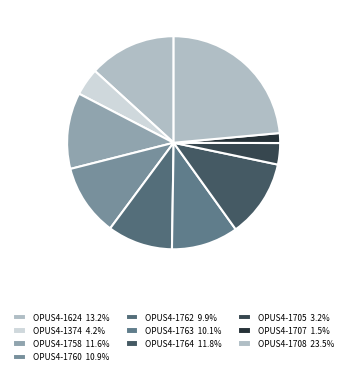

What portion of the pie excludes OPUS4-1624?

86.8%